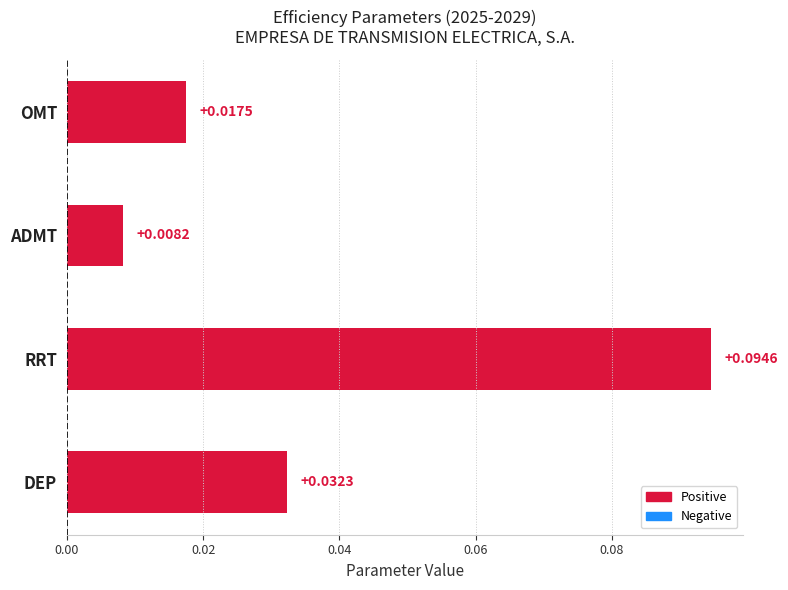

Where is the data nearest to the value 0?

ADMT